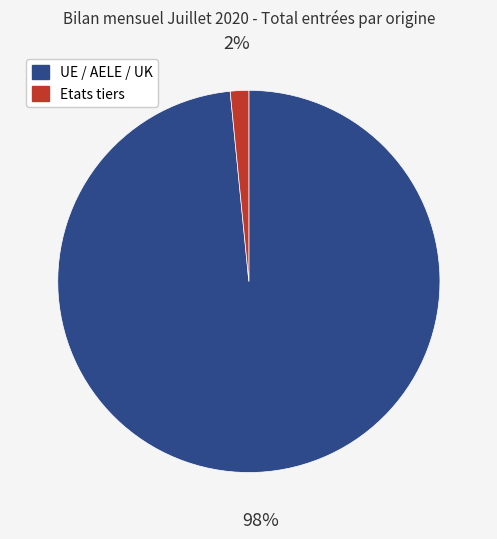

Which slice is the smallest?

Etats tiers